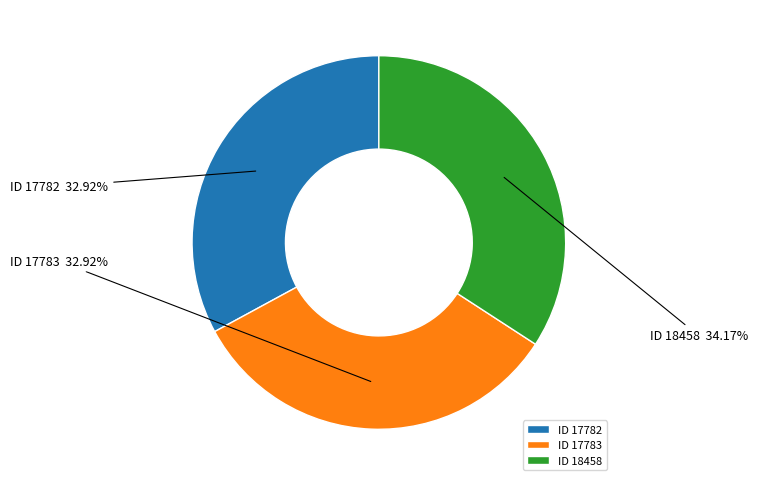

Between ID 17783 and ID 18458, which is larger?

ID 18458